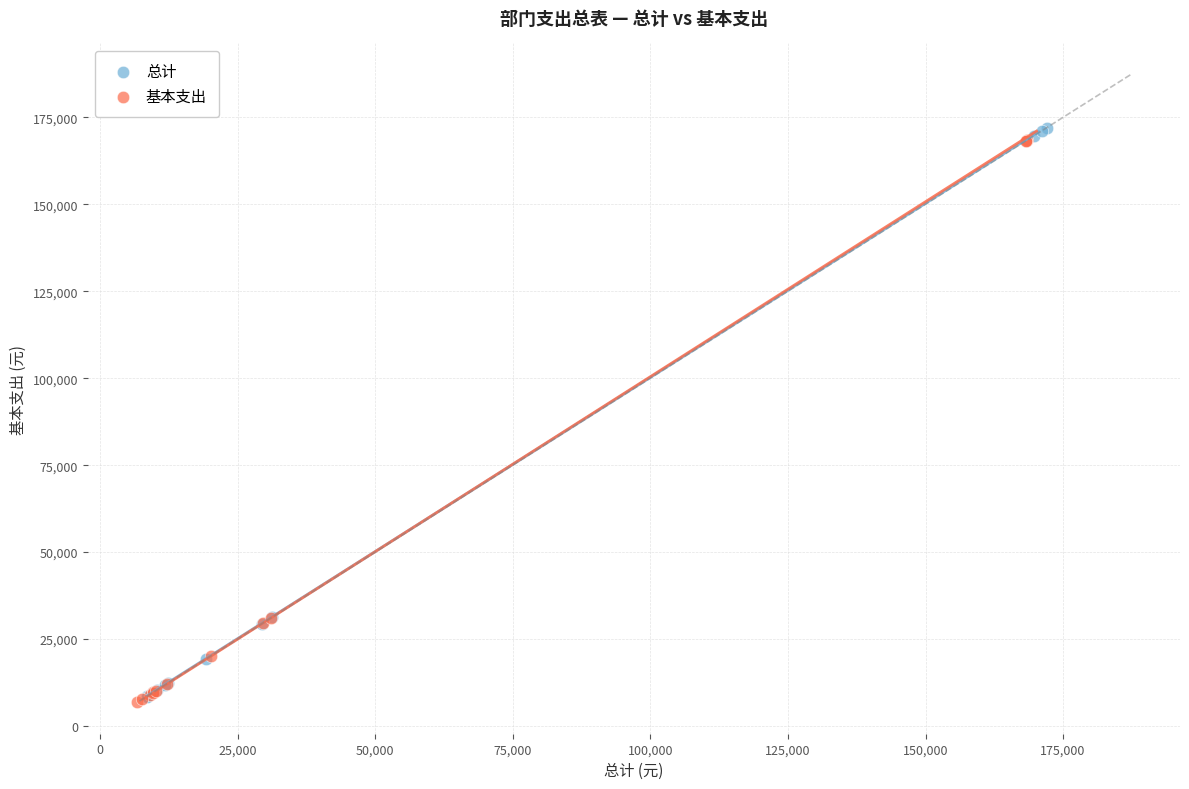

Which series has the largest Y range (max minus min)?

总计